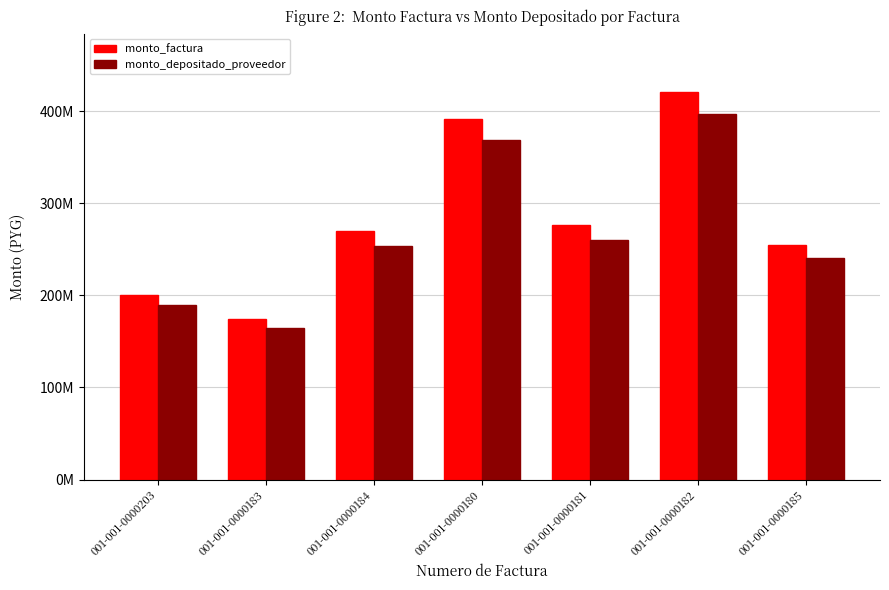

Reading right to left, transcribe all the data shown in this chart.

monto_factura: 255108318	421201428	276692932	391694932	269688432	174252228	200809939
monto_depositado_proveedor: 240293481	396741112	260624619	368948139	254026889	164132927	189148358